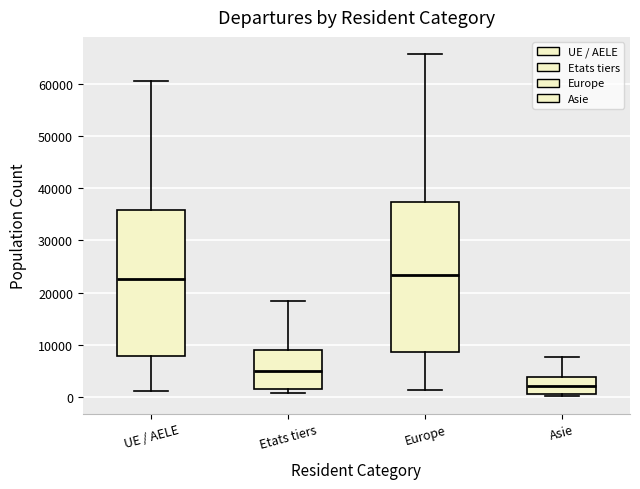

Reading left to right, transcribe this box plot: for each box, give where its median line is, the range the box spans, and where its two whiskers end, as read against the y-axis. The values are not printed on the chart, so give them approximately, as read against the axis.

UE / AELE: median 23000, box 8000 to 36000, whiskers 1000 to 61000
Etats tiers: median 5000, box 2000 to 9000, whiskers 1000 to 18000
Europe: median 23000, box 9000 to 37000, whiskers 1000 to 66000
Asie: median 2000, box 1000 to 4000, whiskers 0 to 8000